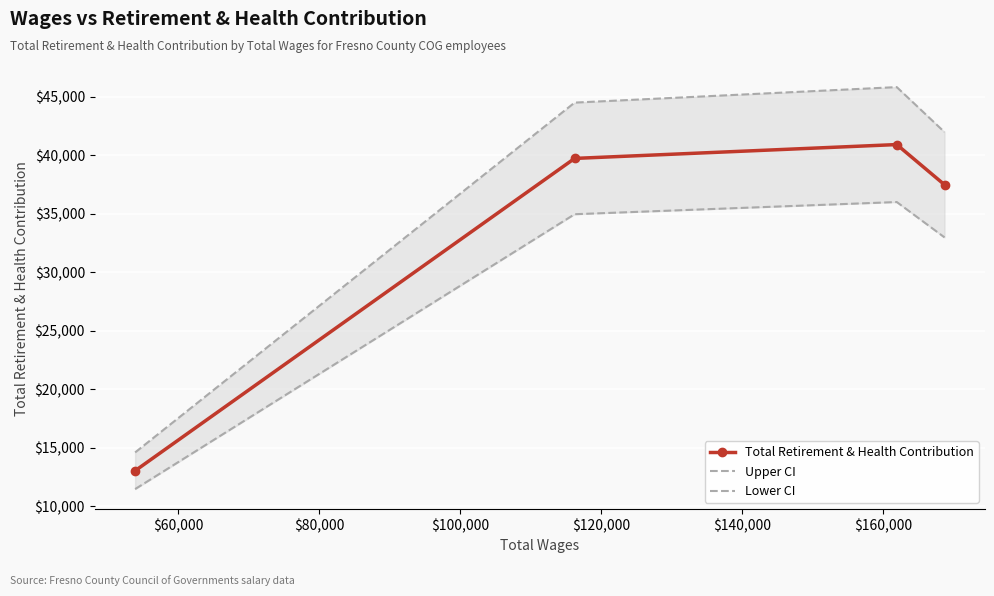

What is the maximum value for Total Retirement & Health Contribution?

40905